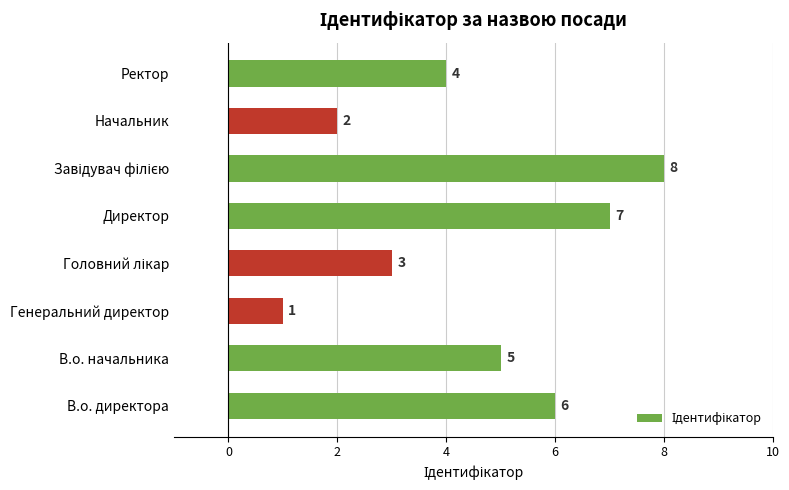

Reading top to bottom, what are all the values shown in this chart?

4	2	8	7	3	1	5	6